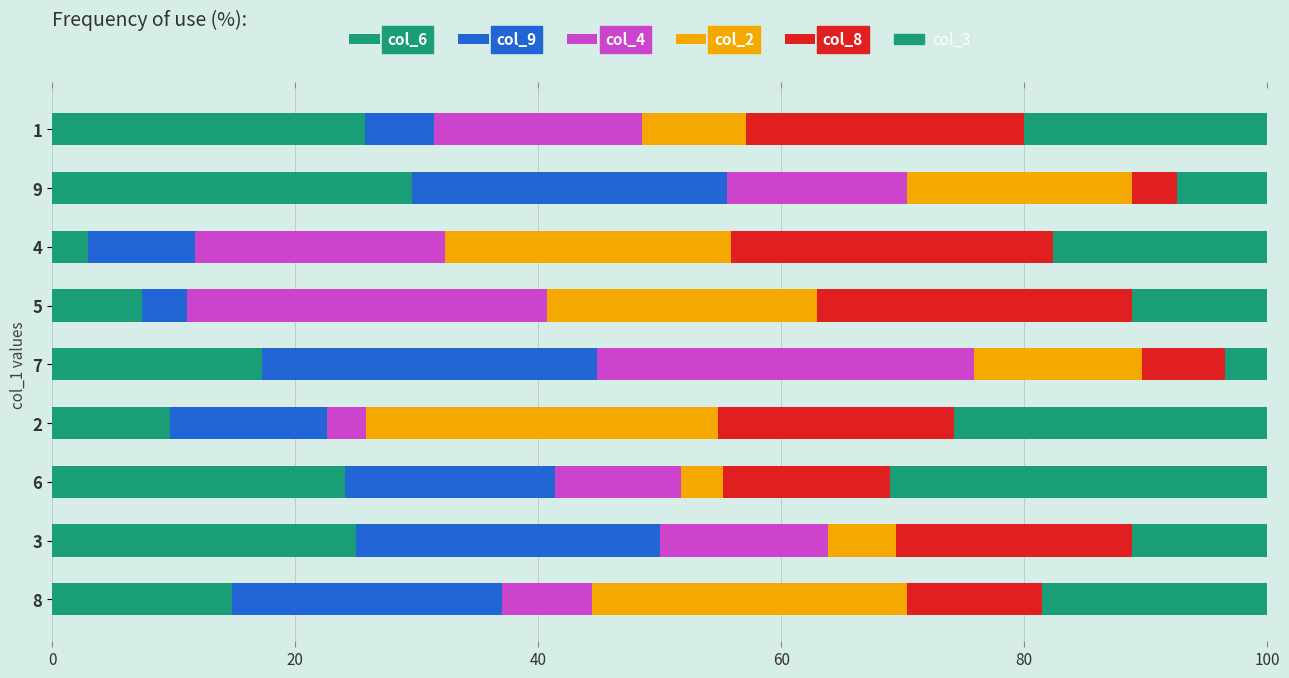

Which series has the largest range (max minus min)?

col_4